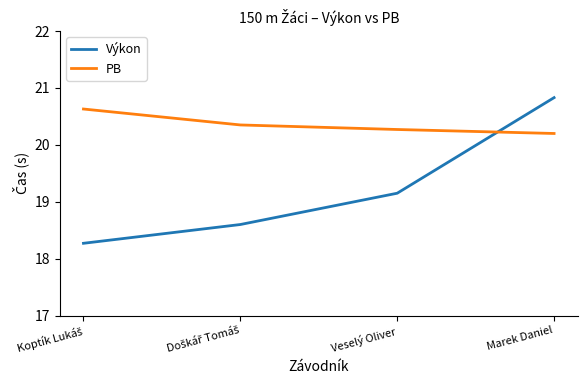

How many categories are shown in the chart?

4